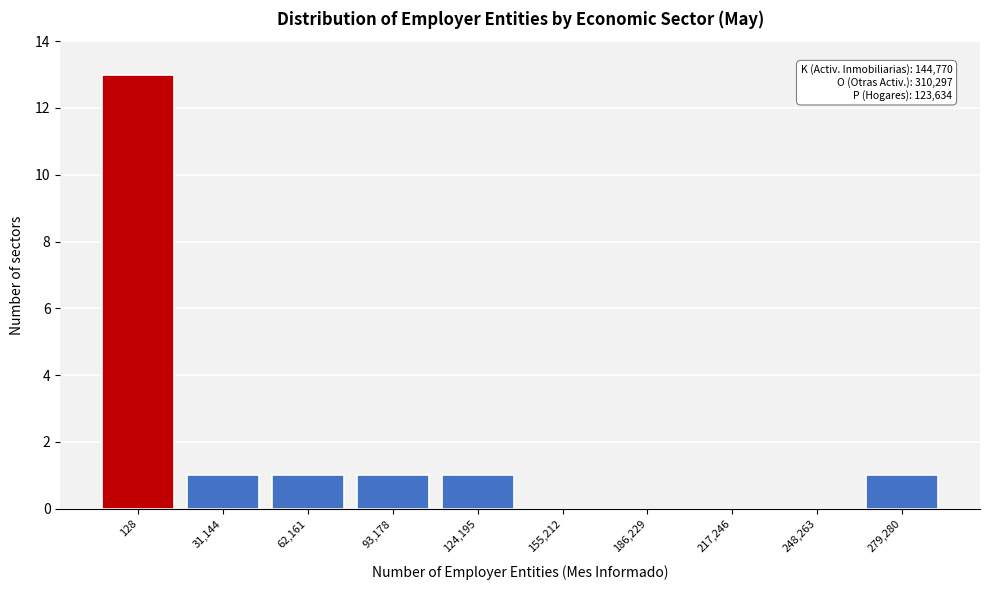

Reading right to left, transcribe all the data shown in this chart.

279,280=1	248,263=0	217,246=0	186,229=0	155,212=0	124,195=1	93,178=1	62,161=1	31,144=1	128=13